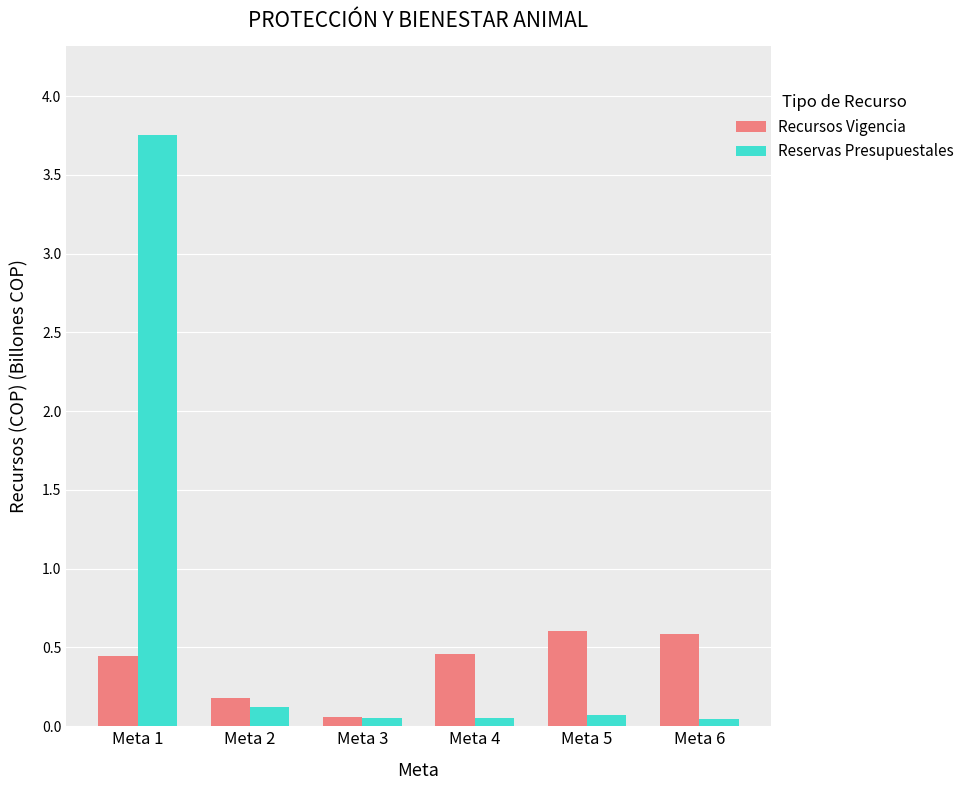

How many groups of bars are there?

6